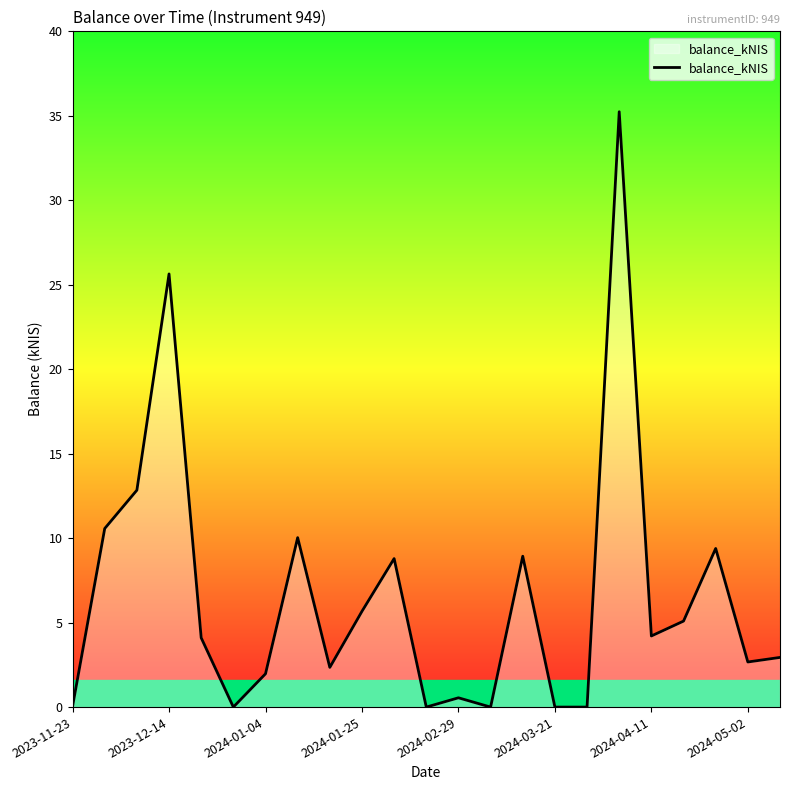

What is the difference between the maximum and minimum values?

35.2